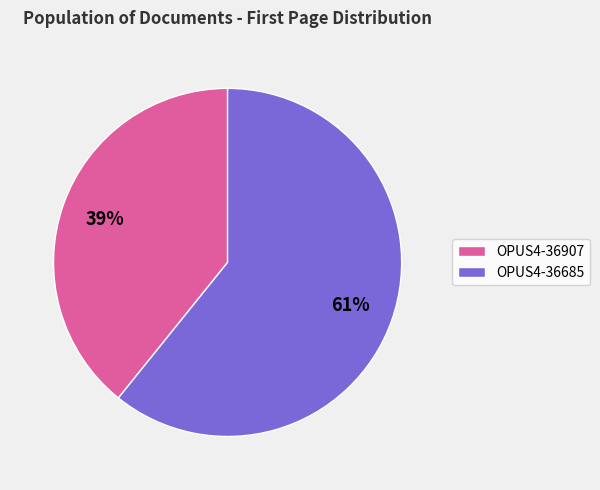

Is it true that OPUS4-36907 is 47% of the pie?

False